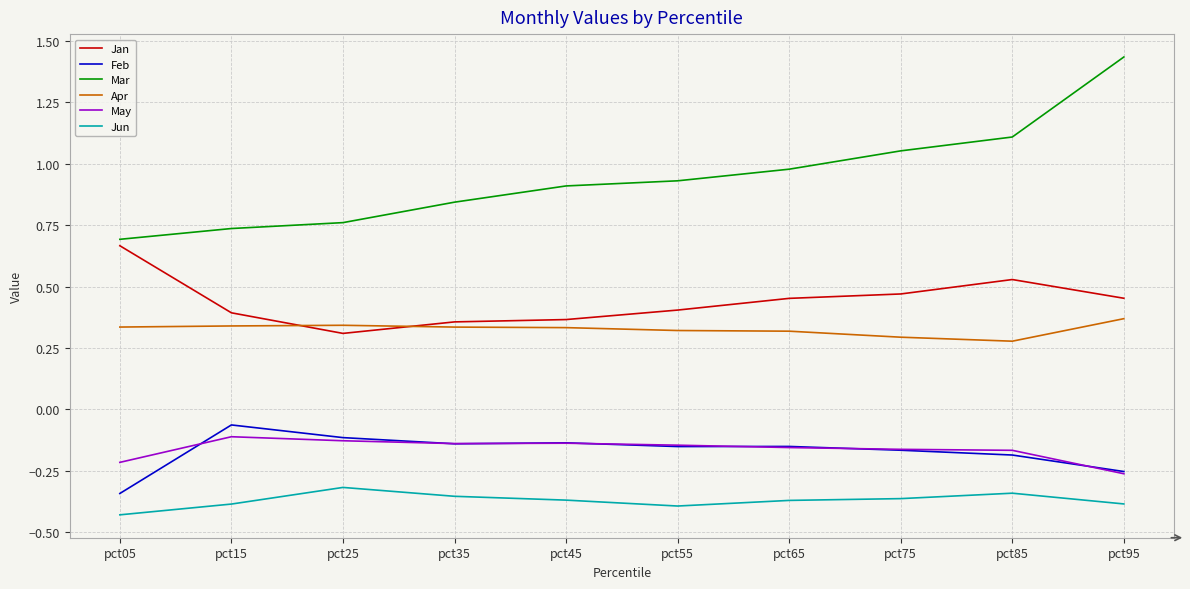

Between pct45 and pct95, which series saw the biggest shift?

Mar